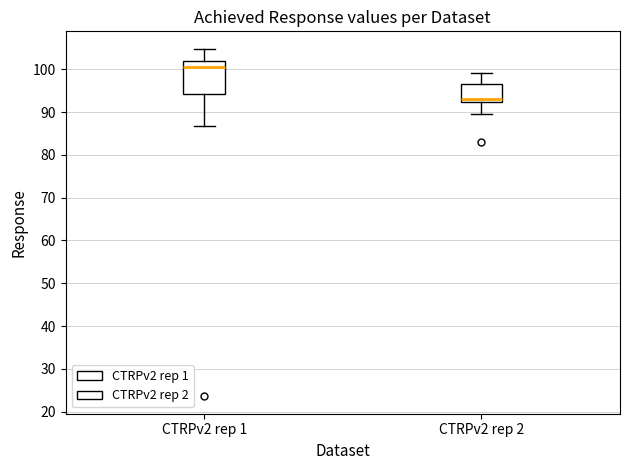

Reading left to right, transcribe this box plot: for each box, give where its median line is, the range the box spans, and where its two whiskers end, as read against the y-axis. The values are not printed on the chart, so give them approximately, as read against the axis.

CTRPv2 rep 1: median 101, box 94 to 102, whiskers 87 to 105
CTRPv2 rep 2: median 93, box 92 to 97, whiskers 90 to 99